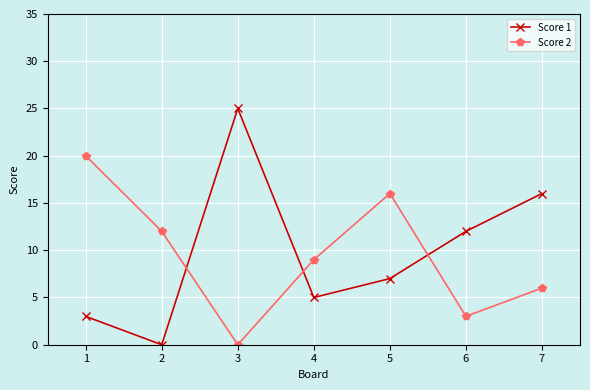

Reading right to left, transcribe all the data shown in this chart.

Score 1: 7=16	6=12	5=7	4=5	3=25	2=0	1=3
Score 2: 7=6	6=3	5=16	4=9	3=0	2=12	1=20